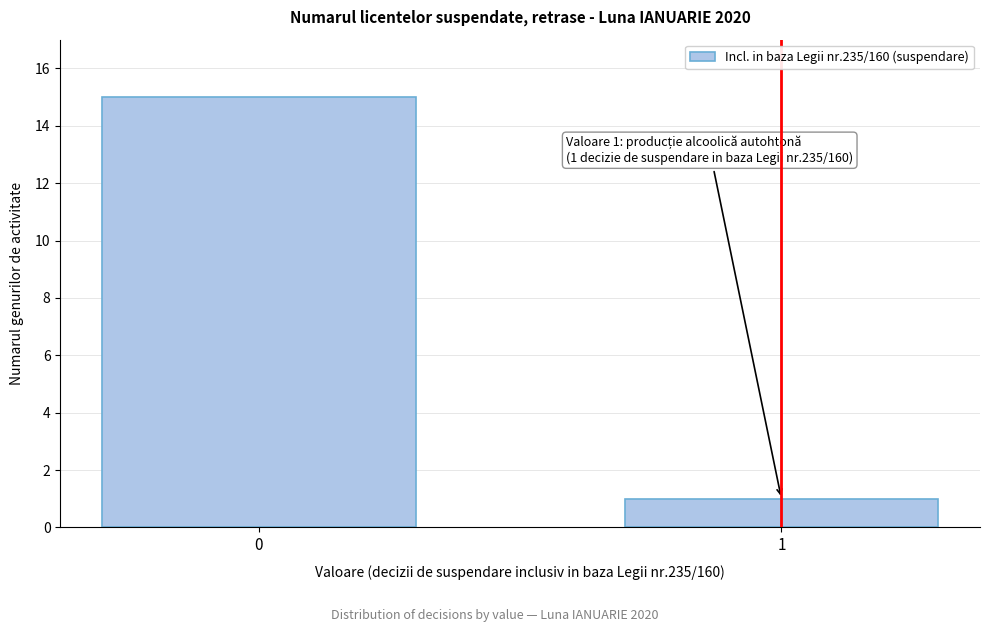

Reading right to left, extract all data points from this chart.

1=1	0=15